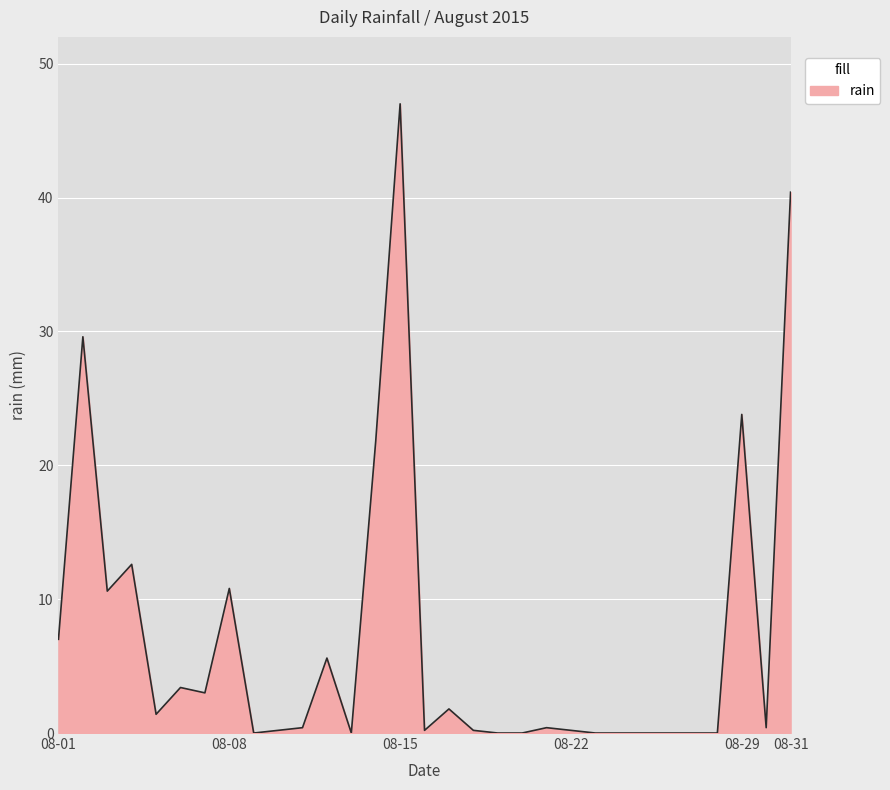

What is the greatest value displayed?

47.0